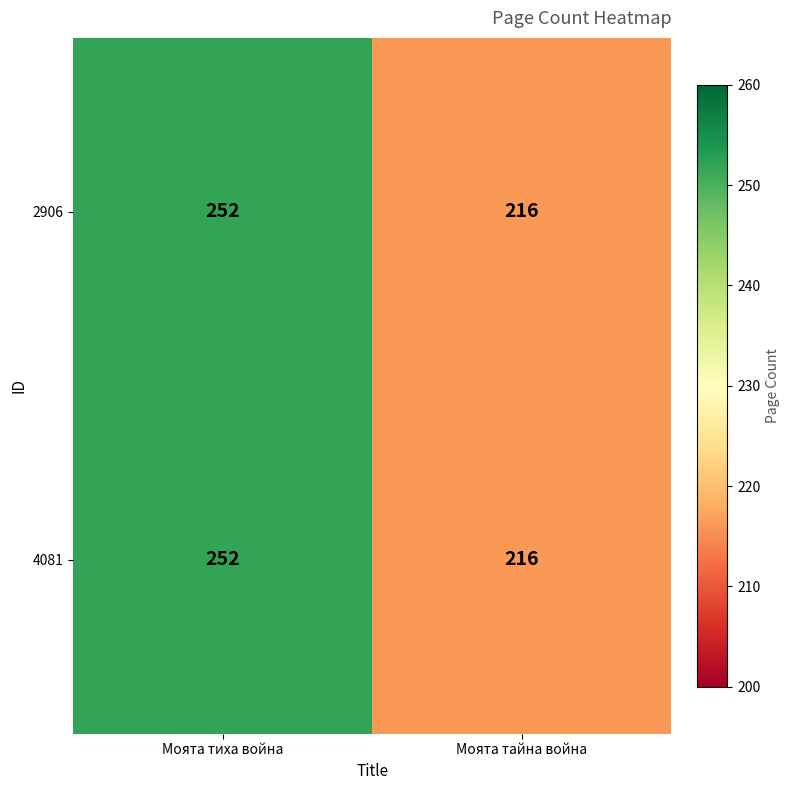

What is the average value of the 2906 series?

234